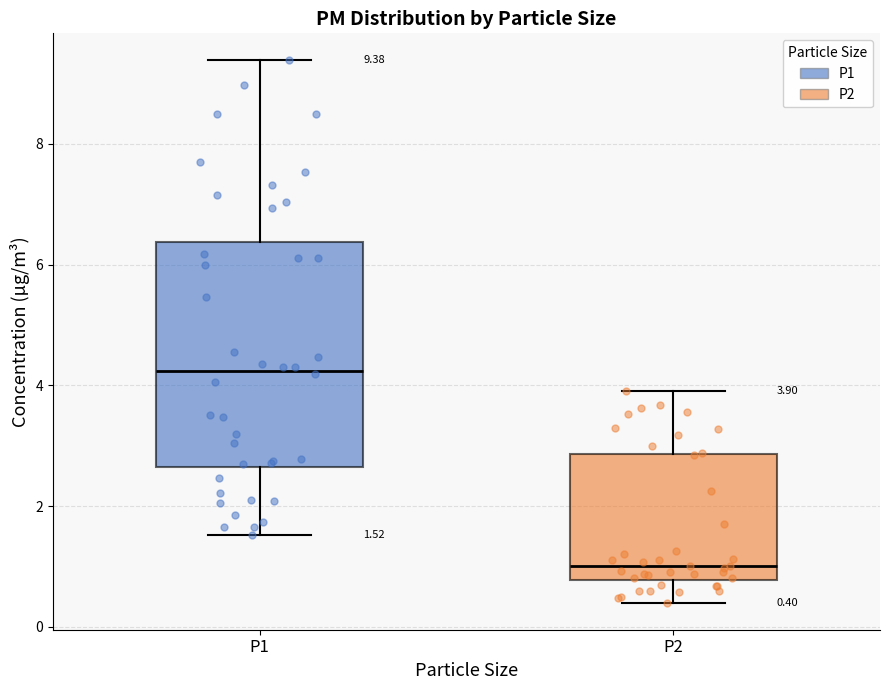

Which box's median line is the lowest?

P2